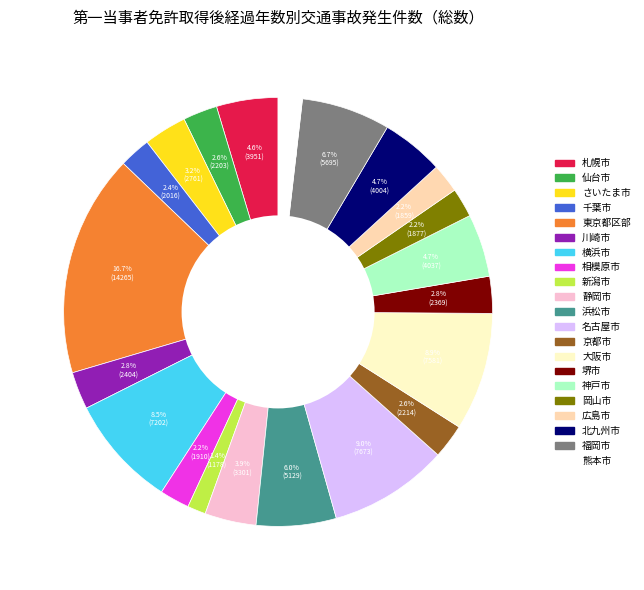

To the nearest percent, what is the combined percentage of 北九州市 and 相模原市?

7%